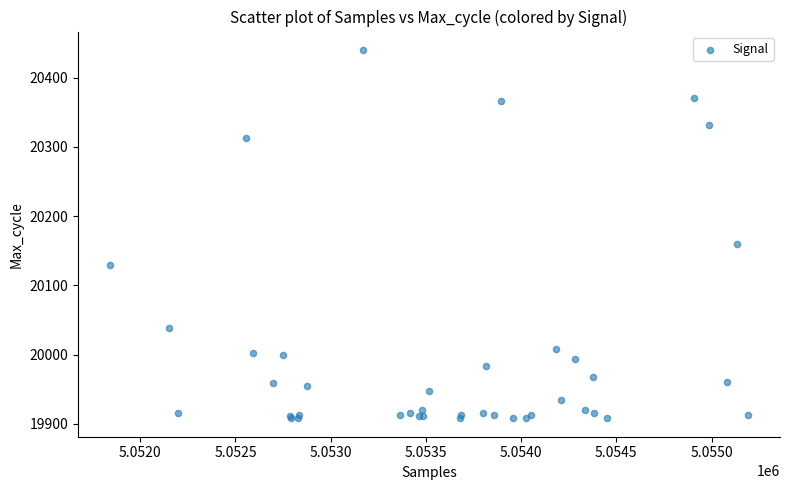

What Y value in the scatter plot is closest to 20174?

20160